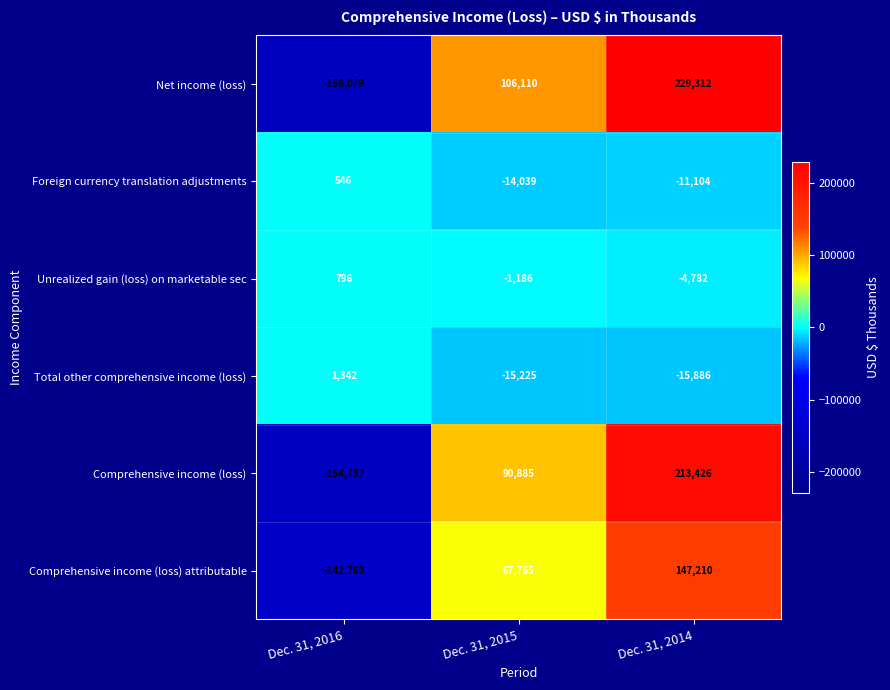

What is the minimum value shown in the chart?

-156079